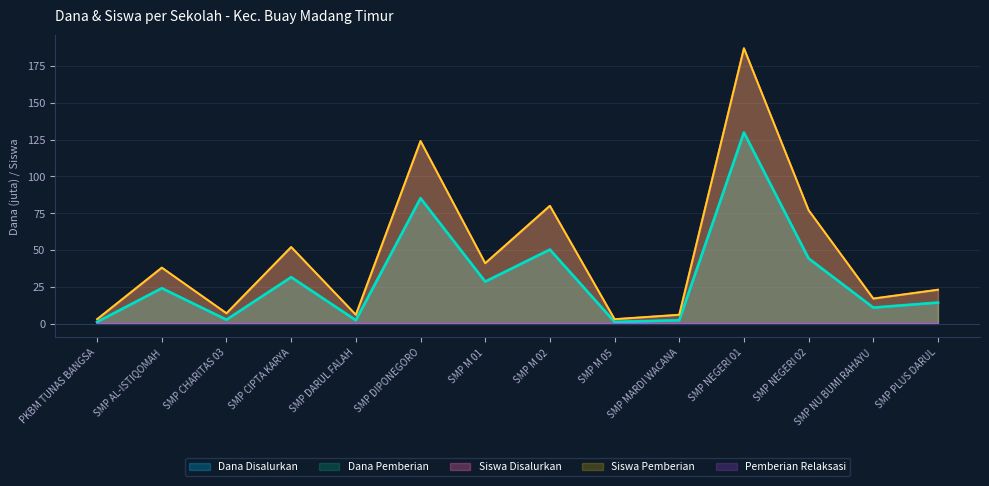

How many lines are shown in the chart?

5